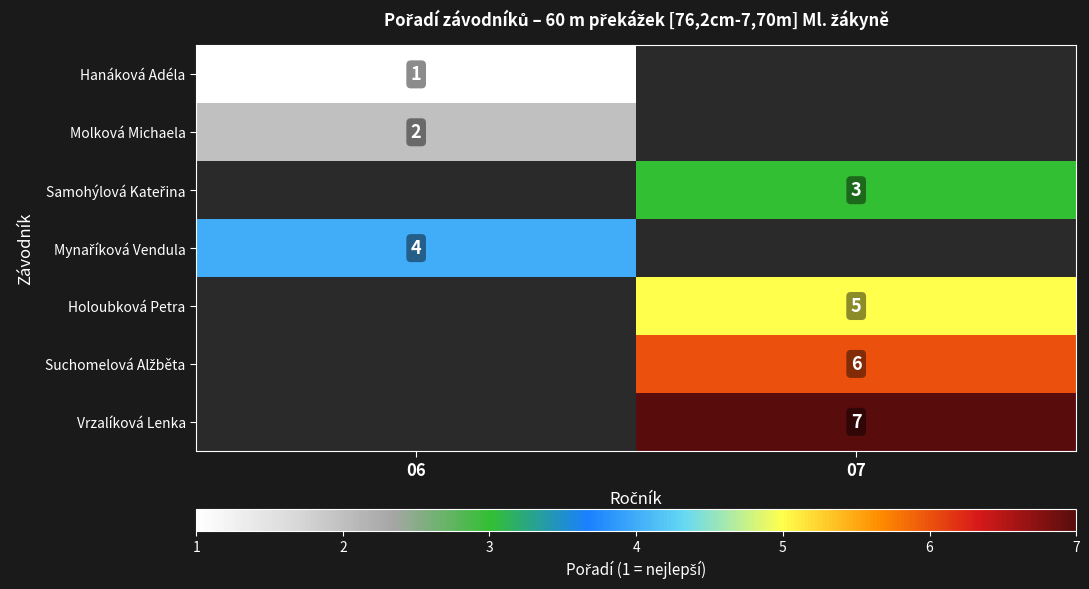

Which has a higher value, 06 or 07?

07